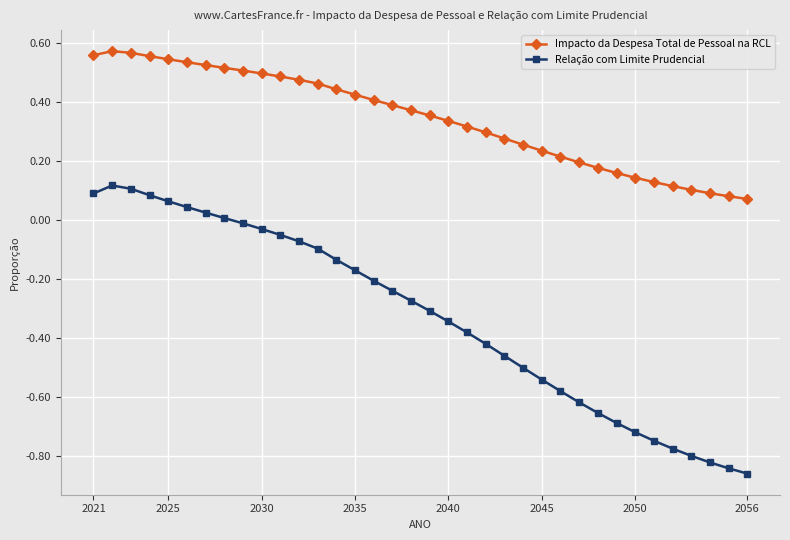

At how many categories does at least one series exceed 0?

36